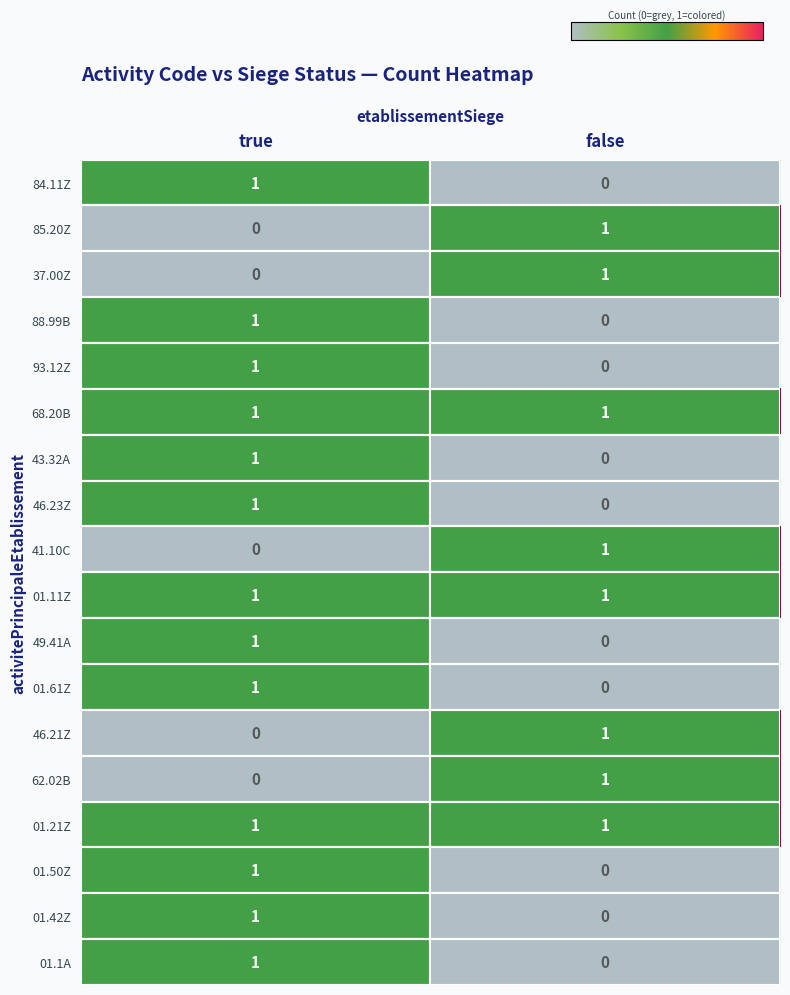

Which category has the highest value in the 43.32A series?

true